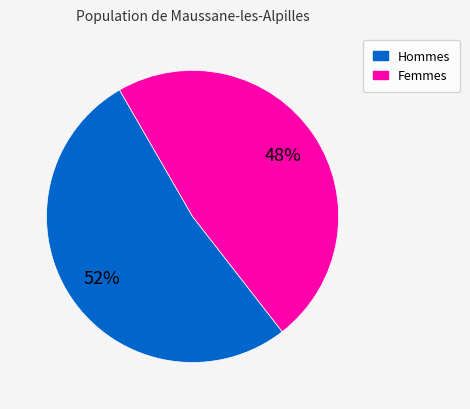

Which slice is the smallest?

Femmes